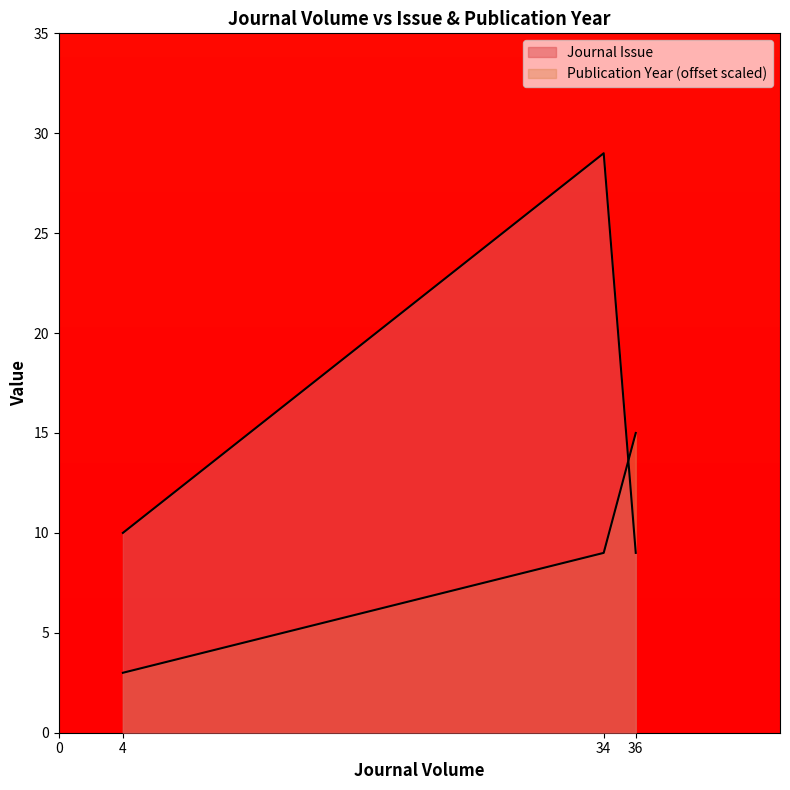

Between 34 and 36, which is larger?

34